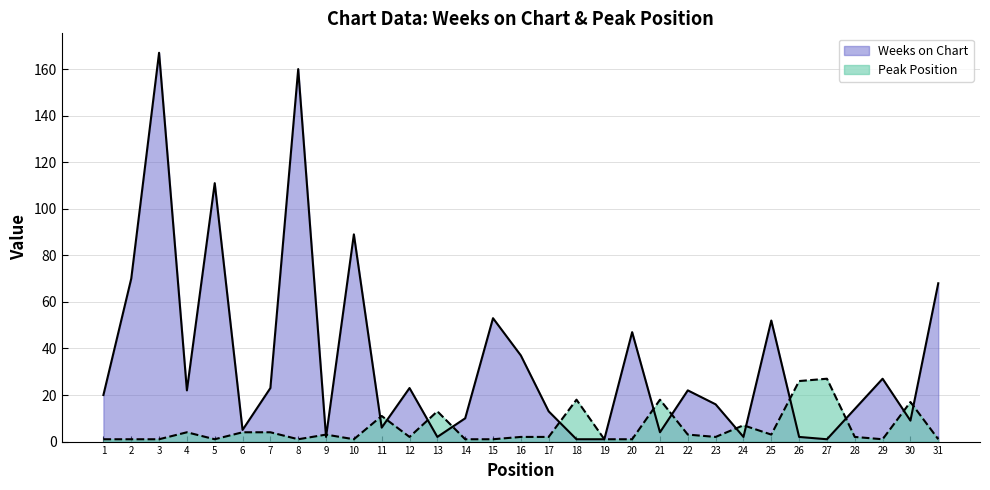

Between 13 and 10, which is larger?

10